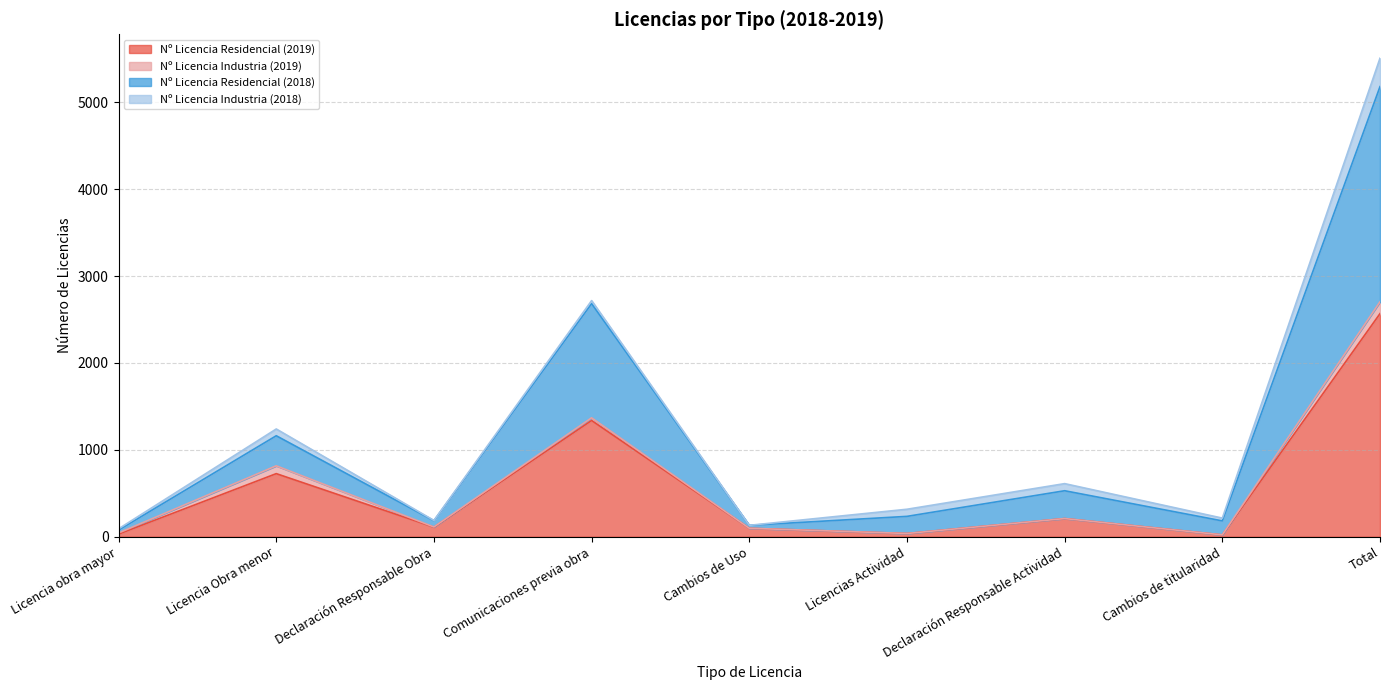

What are all the series names shown in the legend?

Nº Licencia Residencial (2019), Nº Licencia Industria (2019), Nº Licencia Residencial (2018), Nº Licencia Industria (2018)